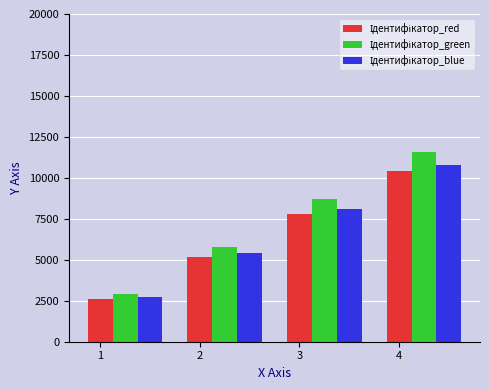

What is the smallest value displayed?

2600